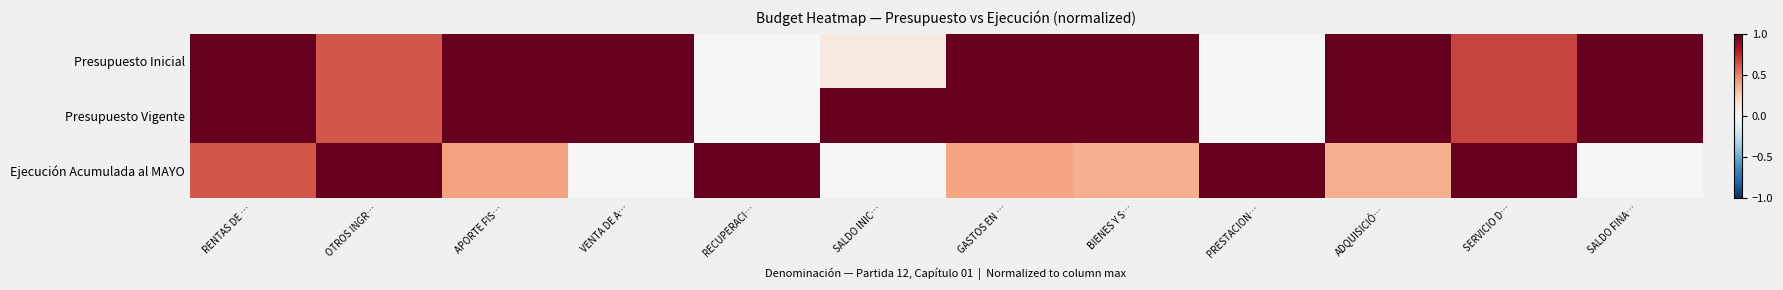

Between OTROS INGR… and ADQUISICIÓ…, which series saw the biggest shift?

Ejecución Acumulada al MAYO